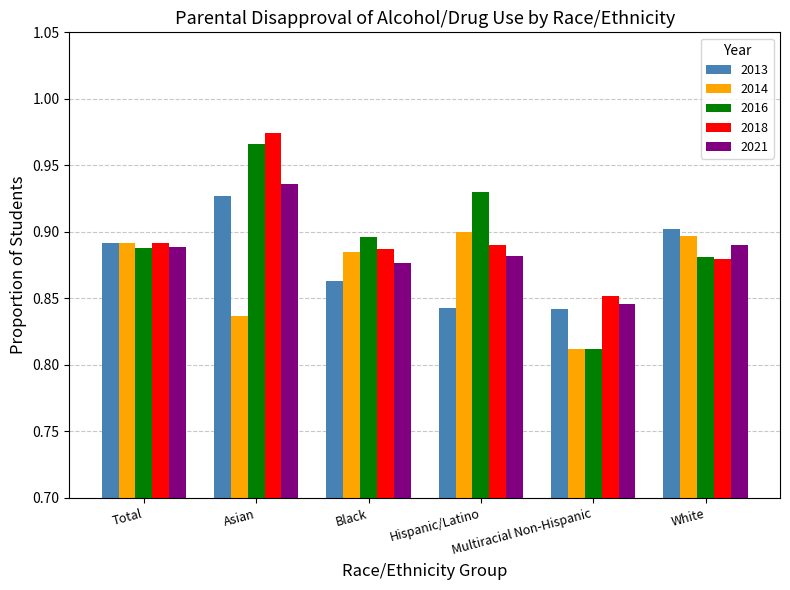

What position from the right is Asian?

5